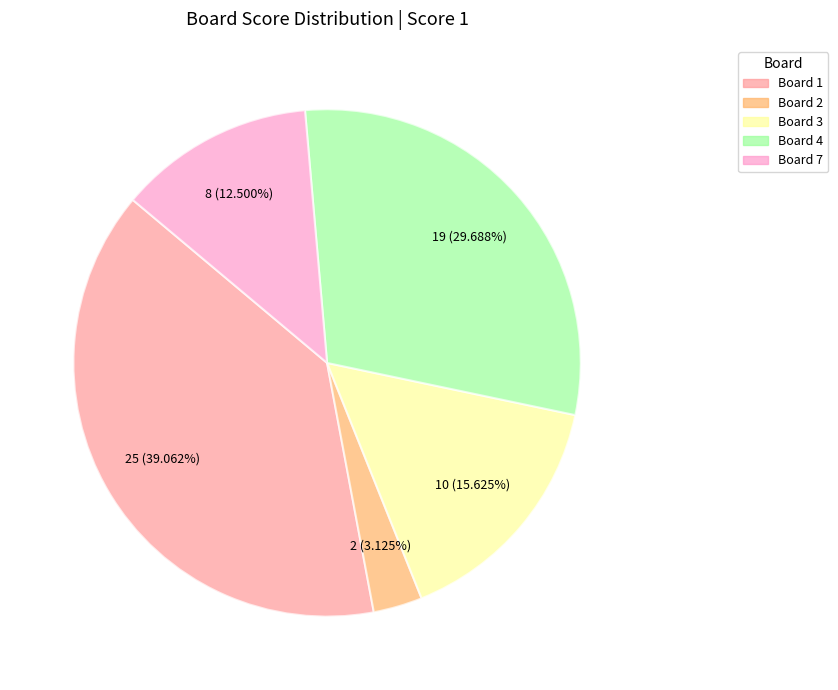

Does any single category account for the majority?

No